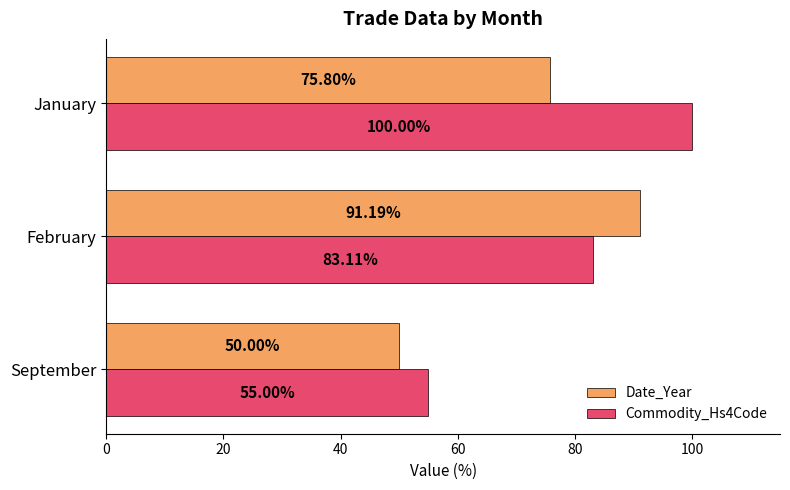

Between September and February, which series saw the biggest shift?

Date_Year